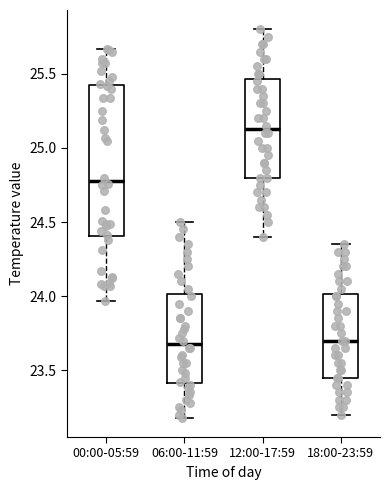

Which box has the highest median line?

12:00-17:59